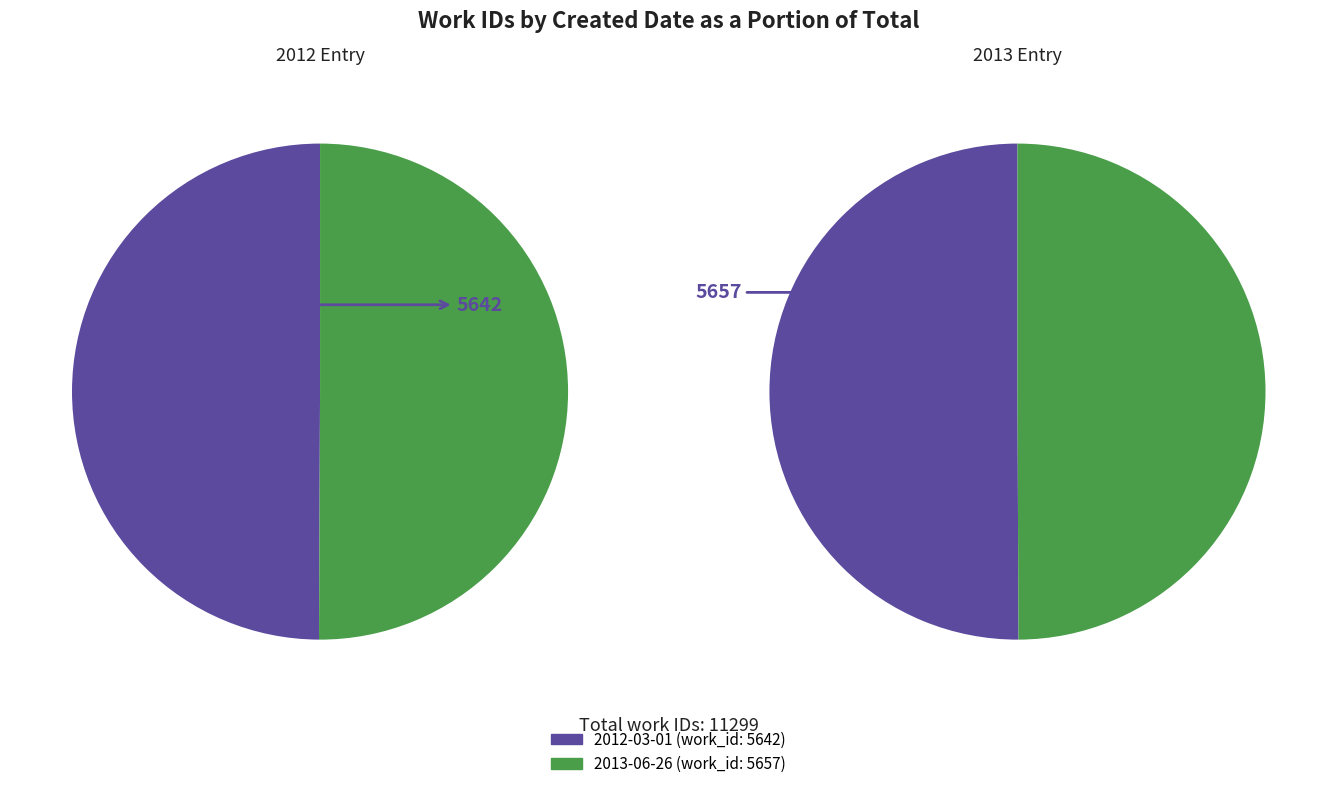

Rank the categories by value from lowest to highest.

2012-03-01, 2013-06-26